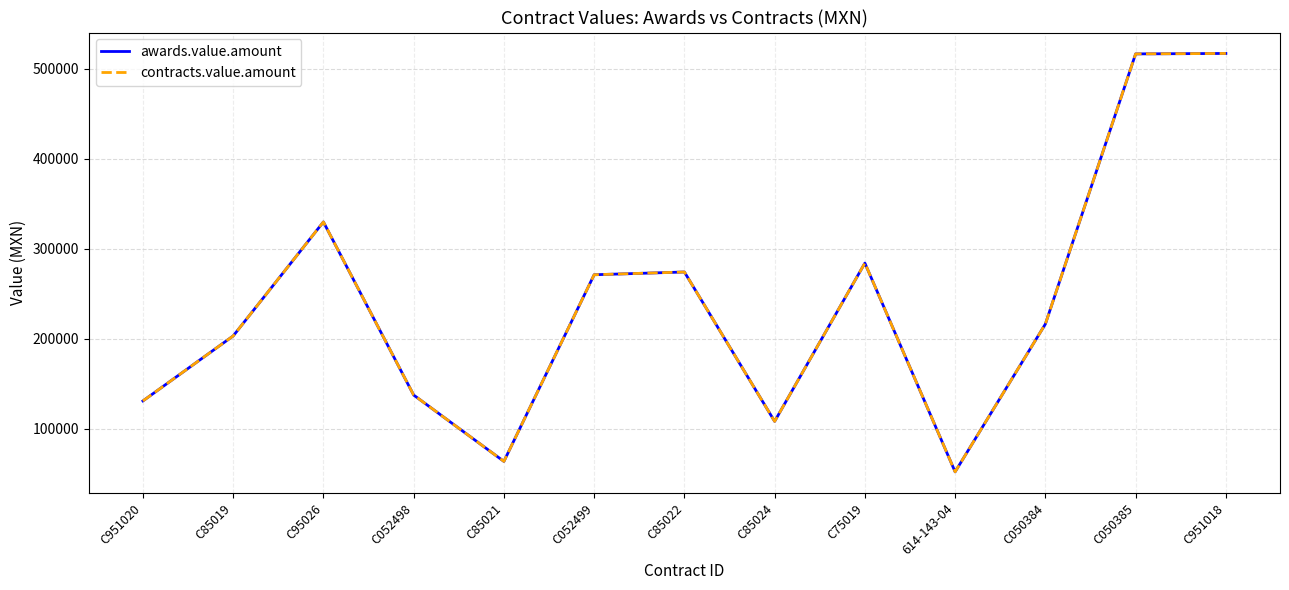

What is the minimum value shown in the chart?

51995.0